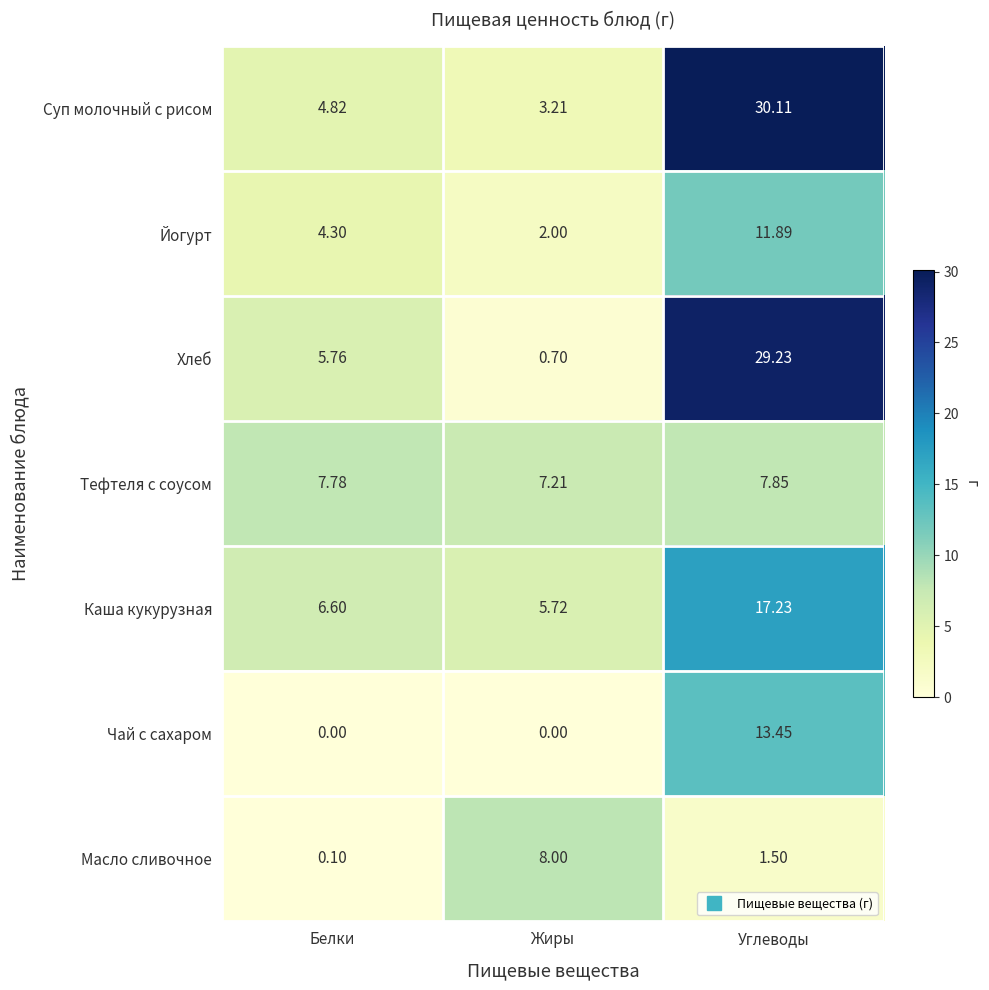

At which label does Суп молочный с рисом first exceed 4?

Белки